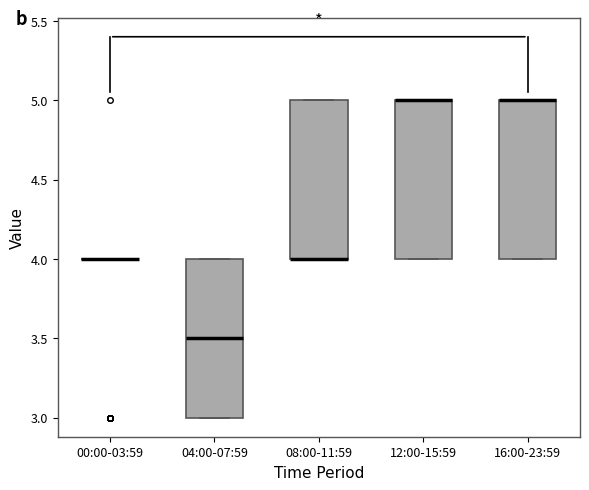

Reading left to right, transcribe this box plot: for each box, give where its median line is, the range the box spans, and where its two whiskers end, as read against the y-axis. The values are not printed on the chart, so give them approximately, as read against the axis.

00:00-03:59: box collapsed to a line at 4.0, whiskers 4.0 to 4.0
04:00-07:59: median 3.5, box 3.0 to 4.0, whiskers 3.0 to 4.0
08:00-11:59: median 4.0 (drawn on the box's lower edge), box 4.0 to 5.0, whiskers 4.0 to 5.0
12:00-15:59: median 5.0 (drawn on the box's upper edge), box 4.0 to 5.0, whiskers 4.0 to 5.0
16:00-23:59: median 5.0 (drawn on the box's upper edge), box 4.0 to 5.0, whiskers 4.0 to 5.0